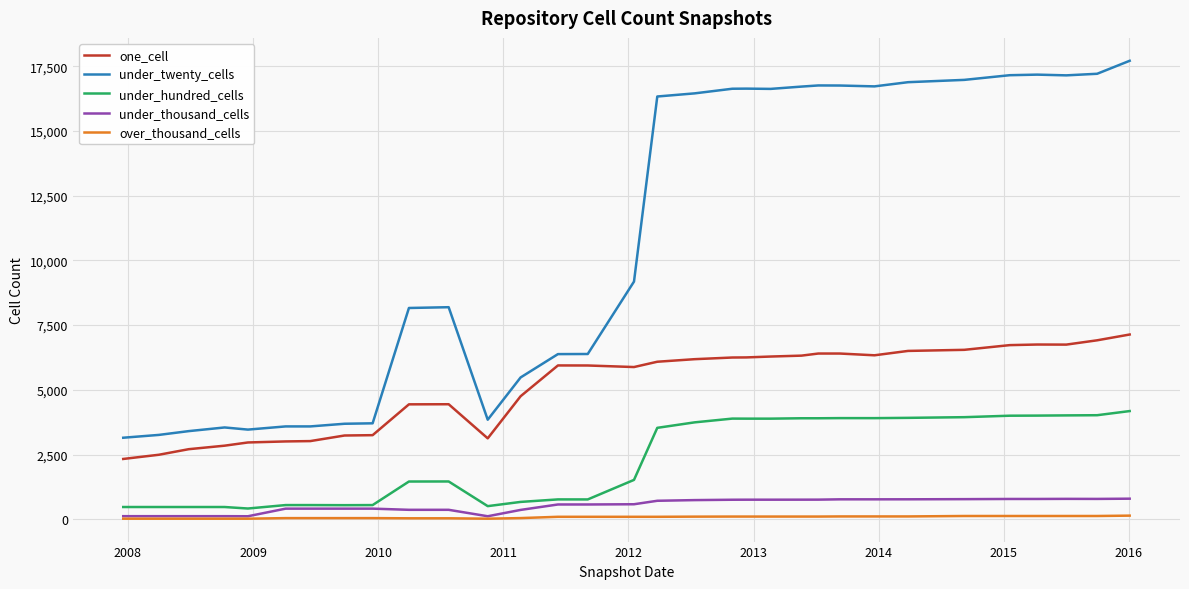

True or false: one_cell and under_thousand_cells intersect in this chart.

False